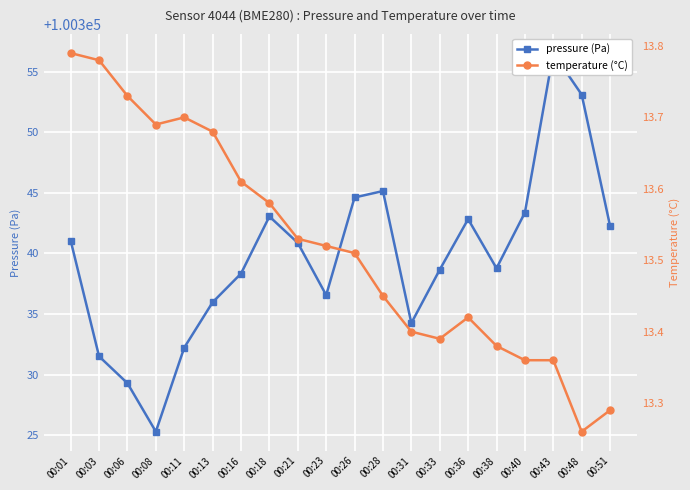

At which category is the sum across all series the highest?

00:43